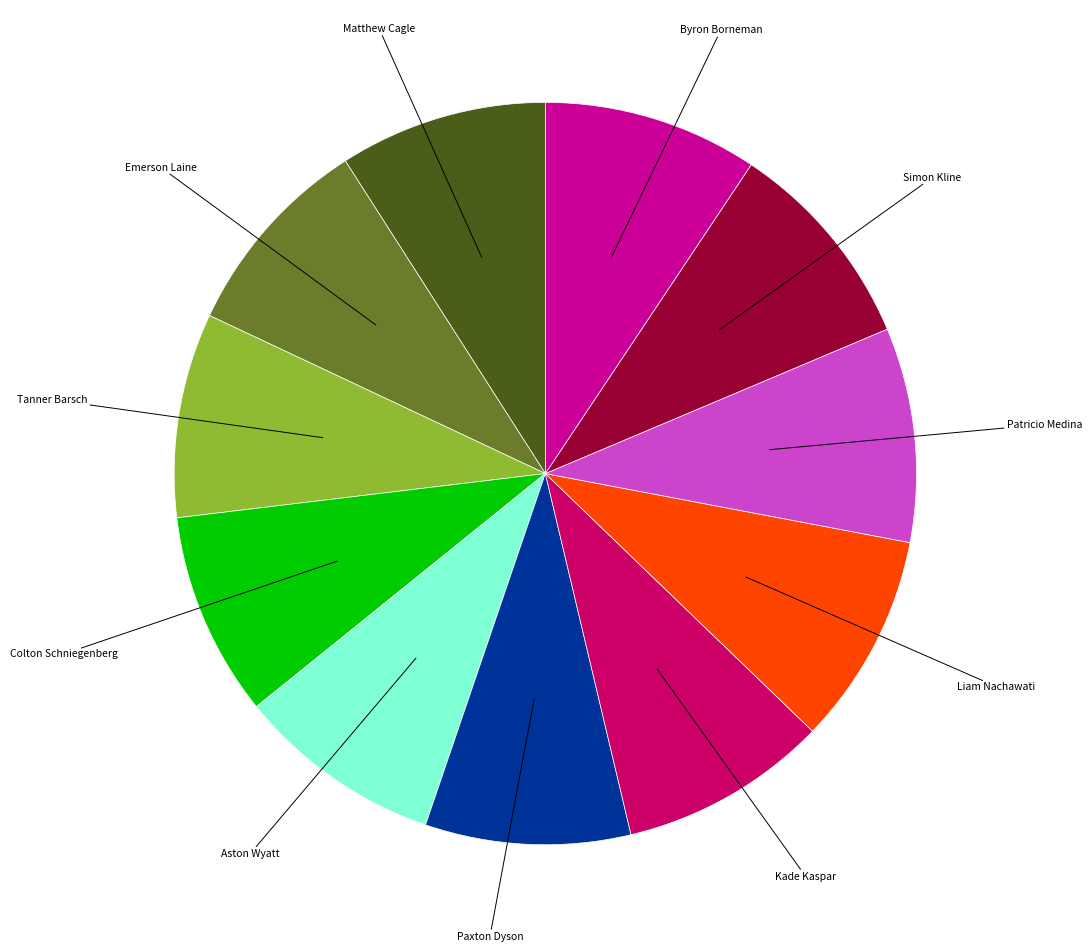

Is there any slice that represents more than half of the pie?

No